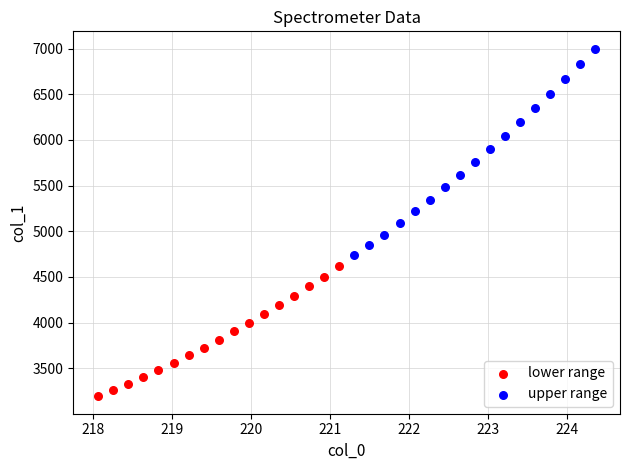

Which series reaches the maximum Y coordinate?

upper range